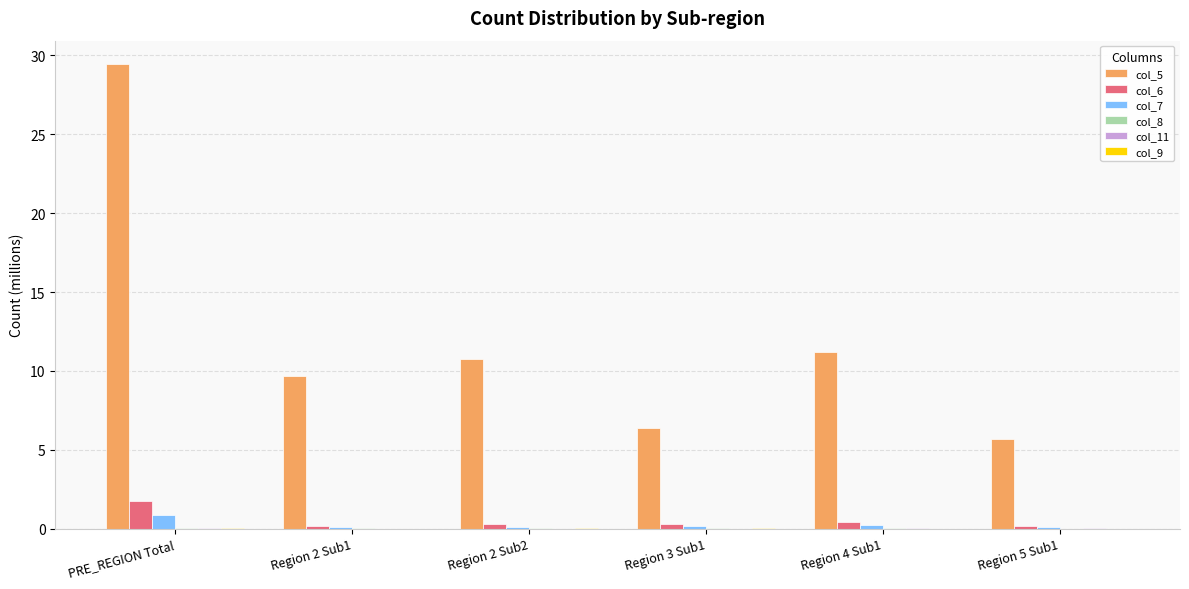

Which series has the largest range (max minus min)?

col_5